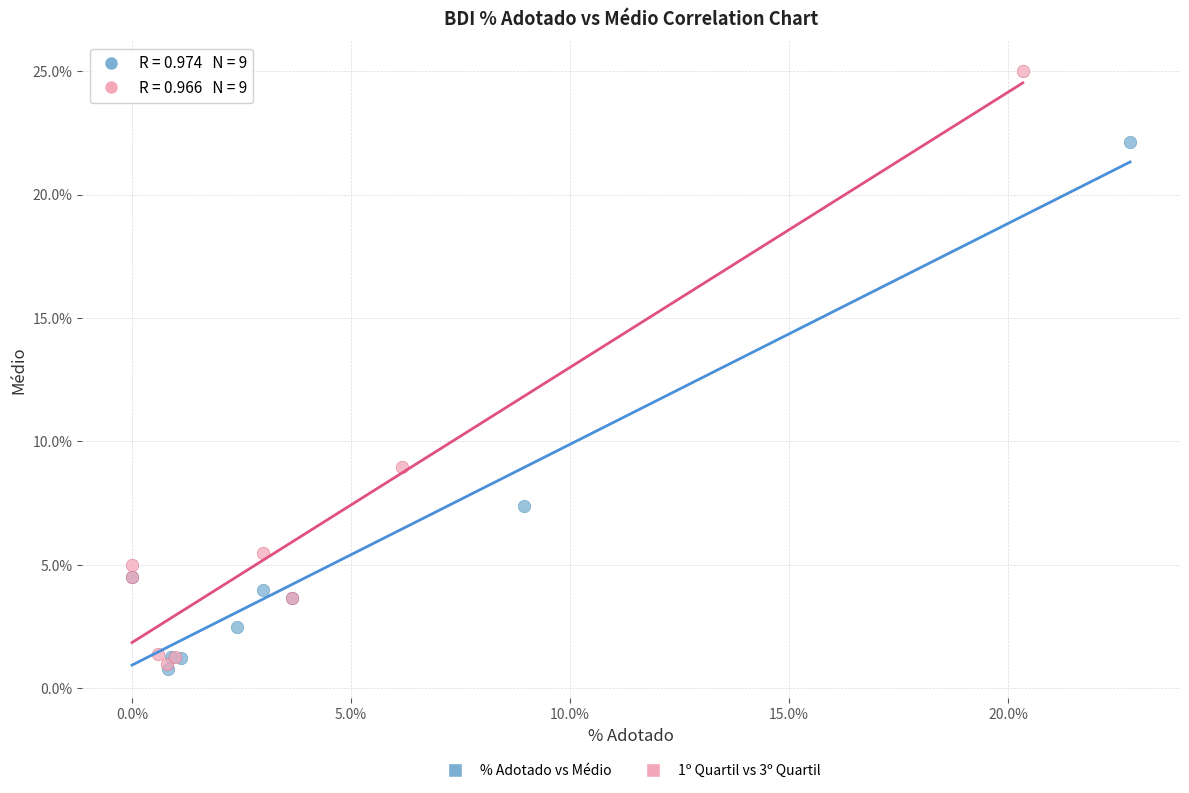

What are all the series names shown in the legend?

% Adotado vs Médio, 1º Quartil vs 3º Quartil